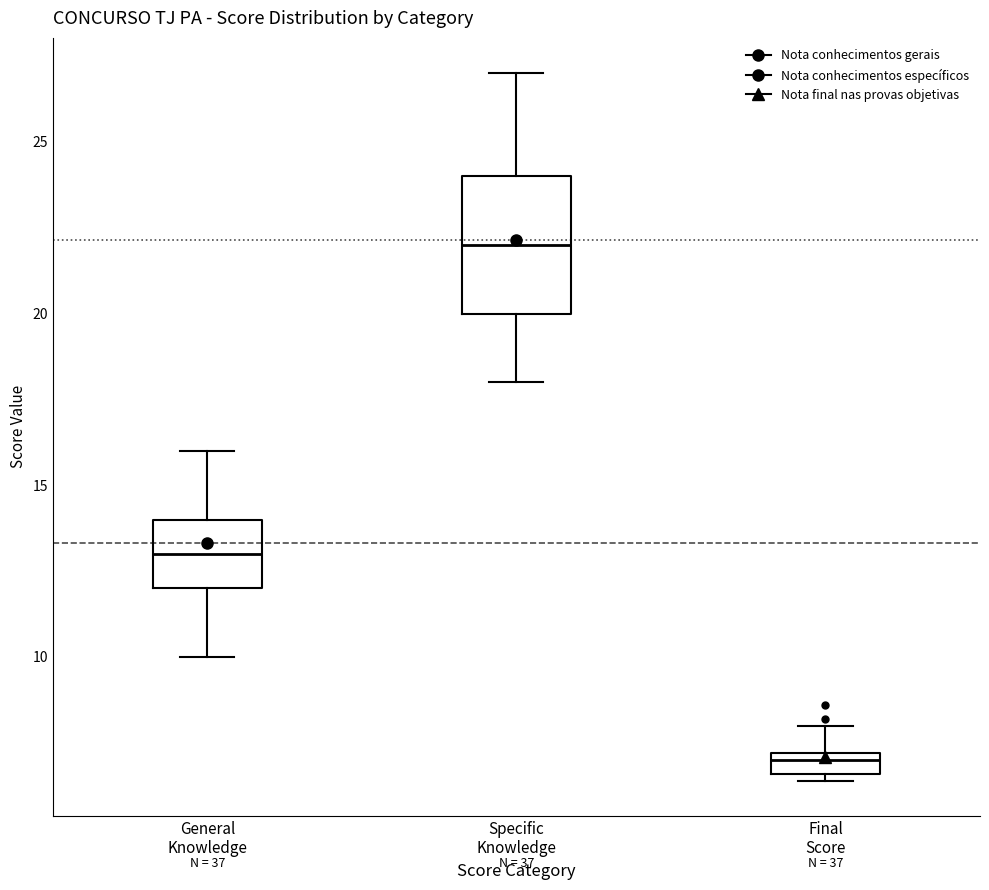

Comparing the boxes themselves (not the whiskers), which one is the tallest?

Specific Knowledge